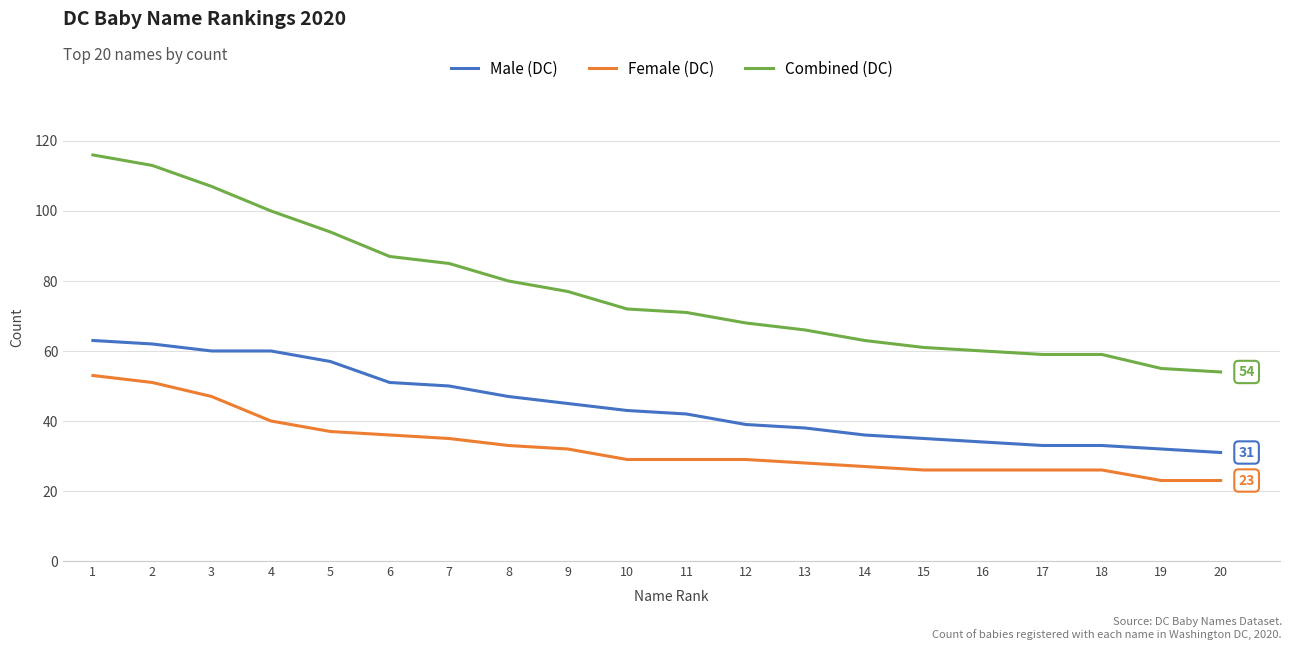

What is the approximate value of Female (DC) at 4, to the nearest 5?

40